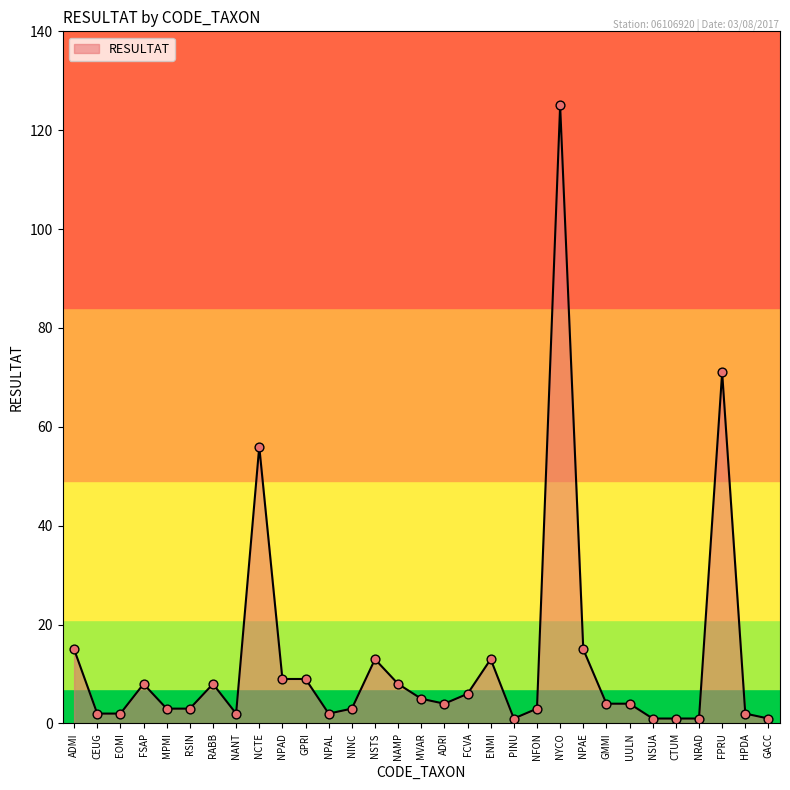

Between NSTS and NANT, which is larger?

NSTS